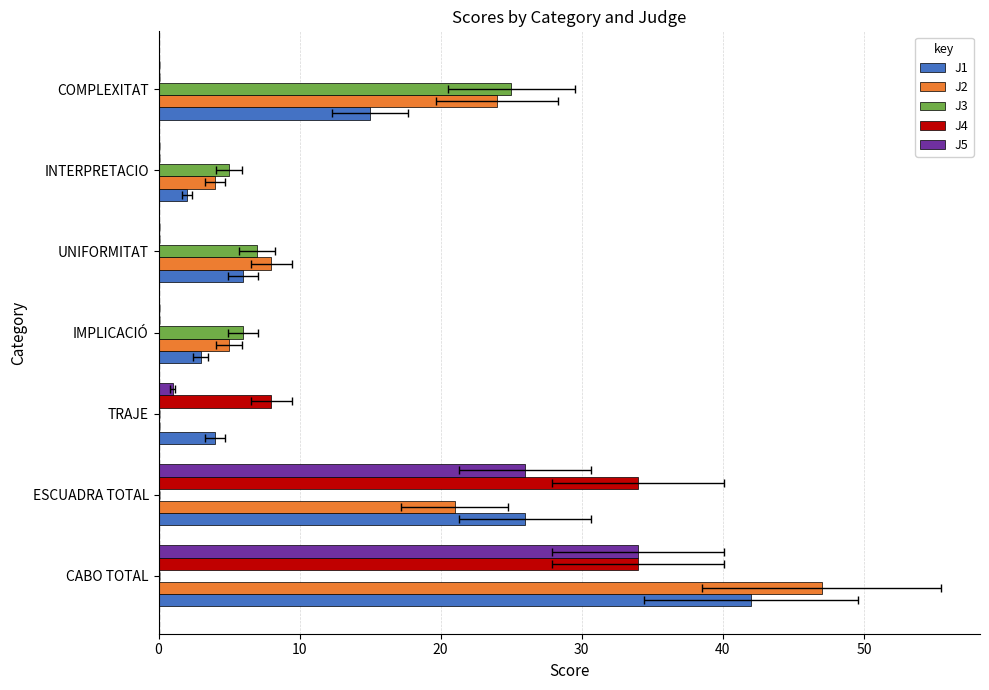

Which series has the largest total across all categories?

J2